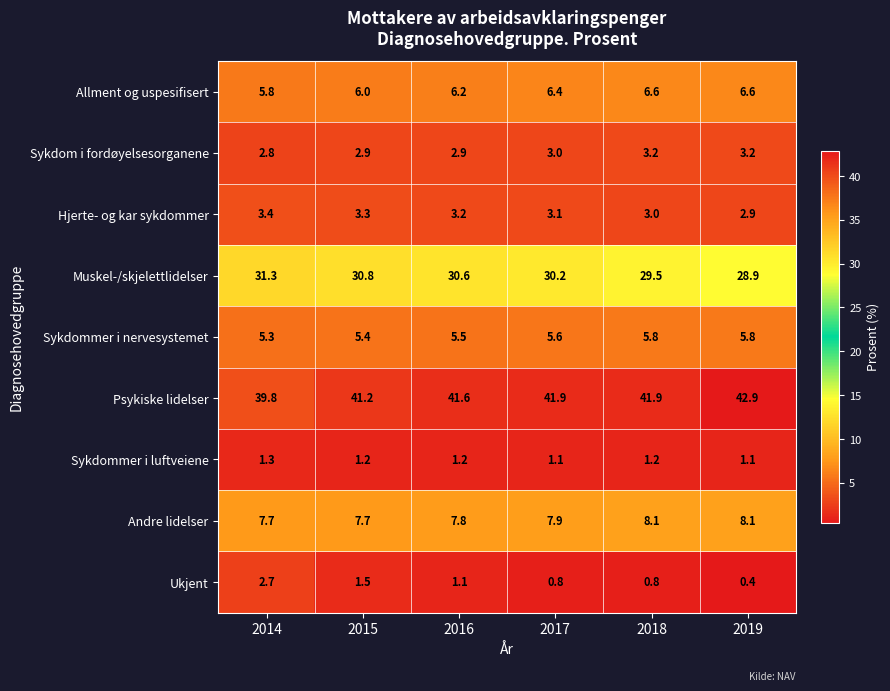

What is the difference between the Andre lidelser values at 2019 and 2015?

0.4